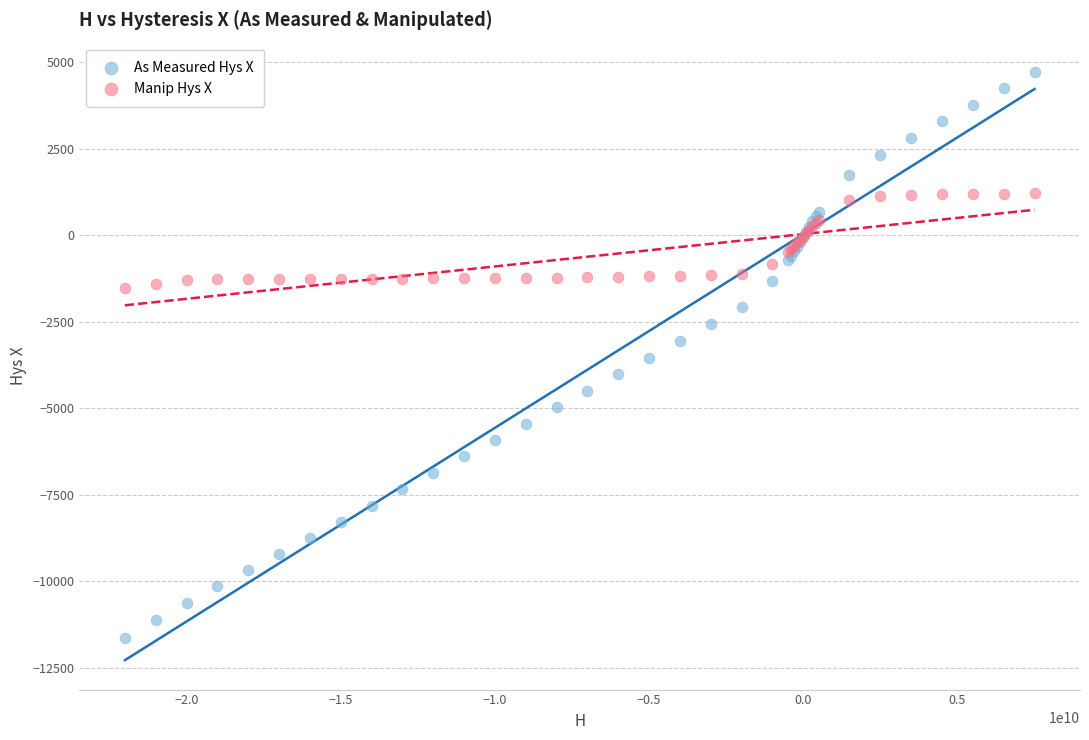

What are all the series names shown in the legend?

As Measured Hys X, Manip Hys X